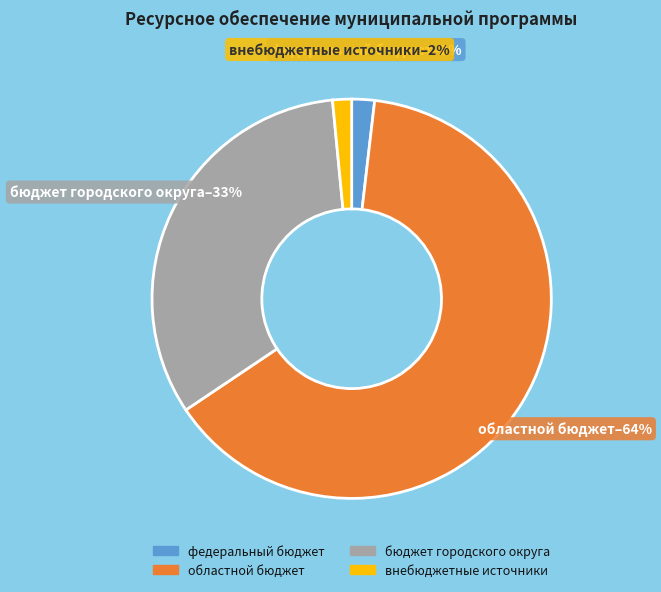

Is there a majority slice in this chart?

Yes